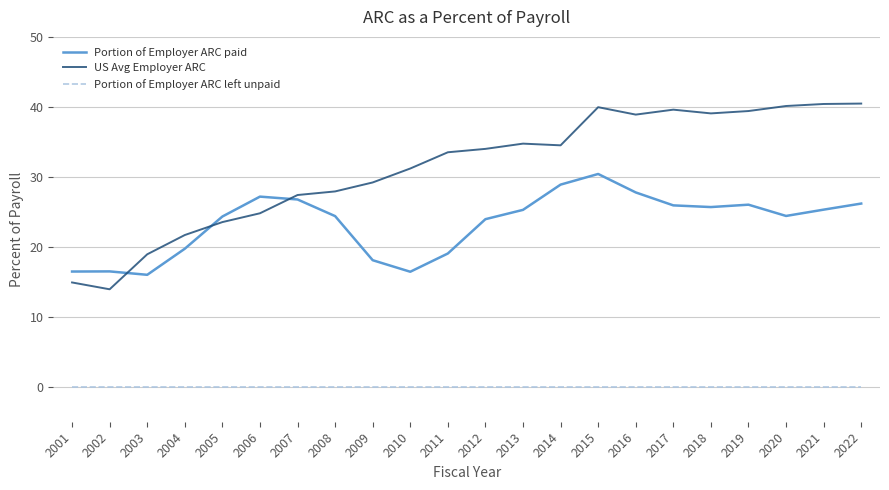

Between which two adjacent categories do Portion of Employer ARC paid and US Avg Employer ARC first intersect?

2002 and 2003